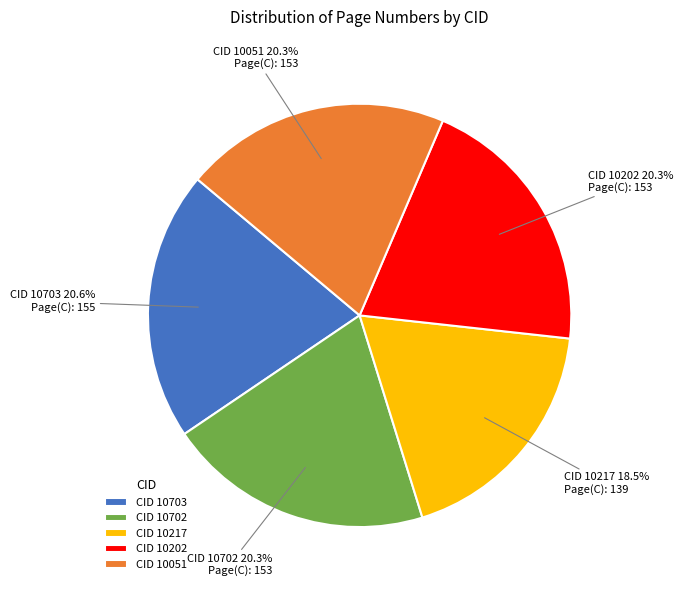

How many segments does this pie chart have?

5